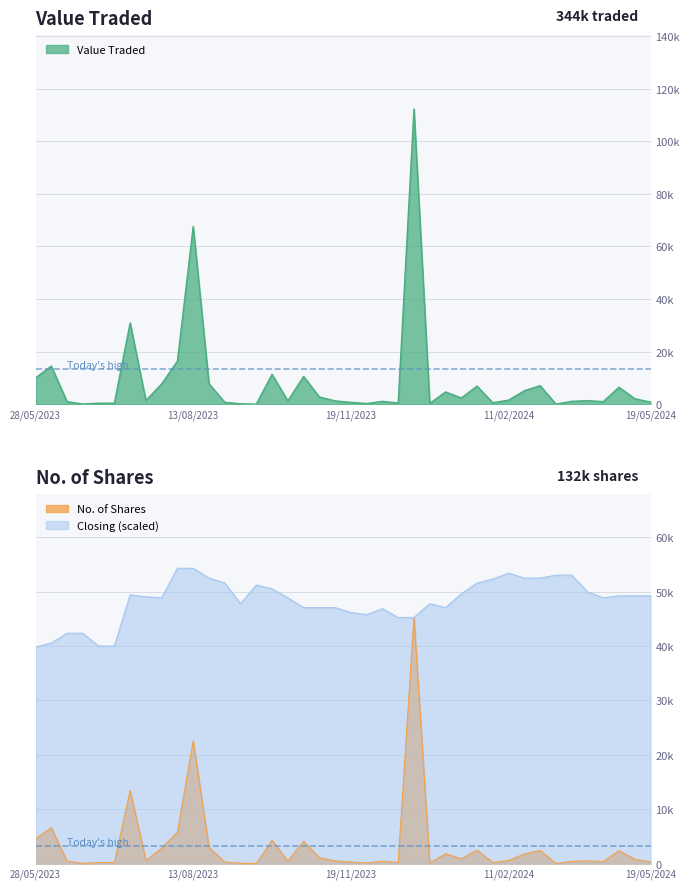

At which category is the sum across all series the highest?

31/12/2023